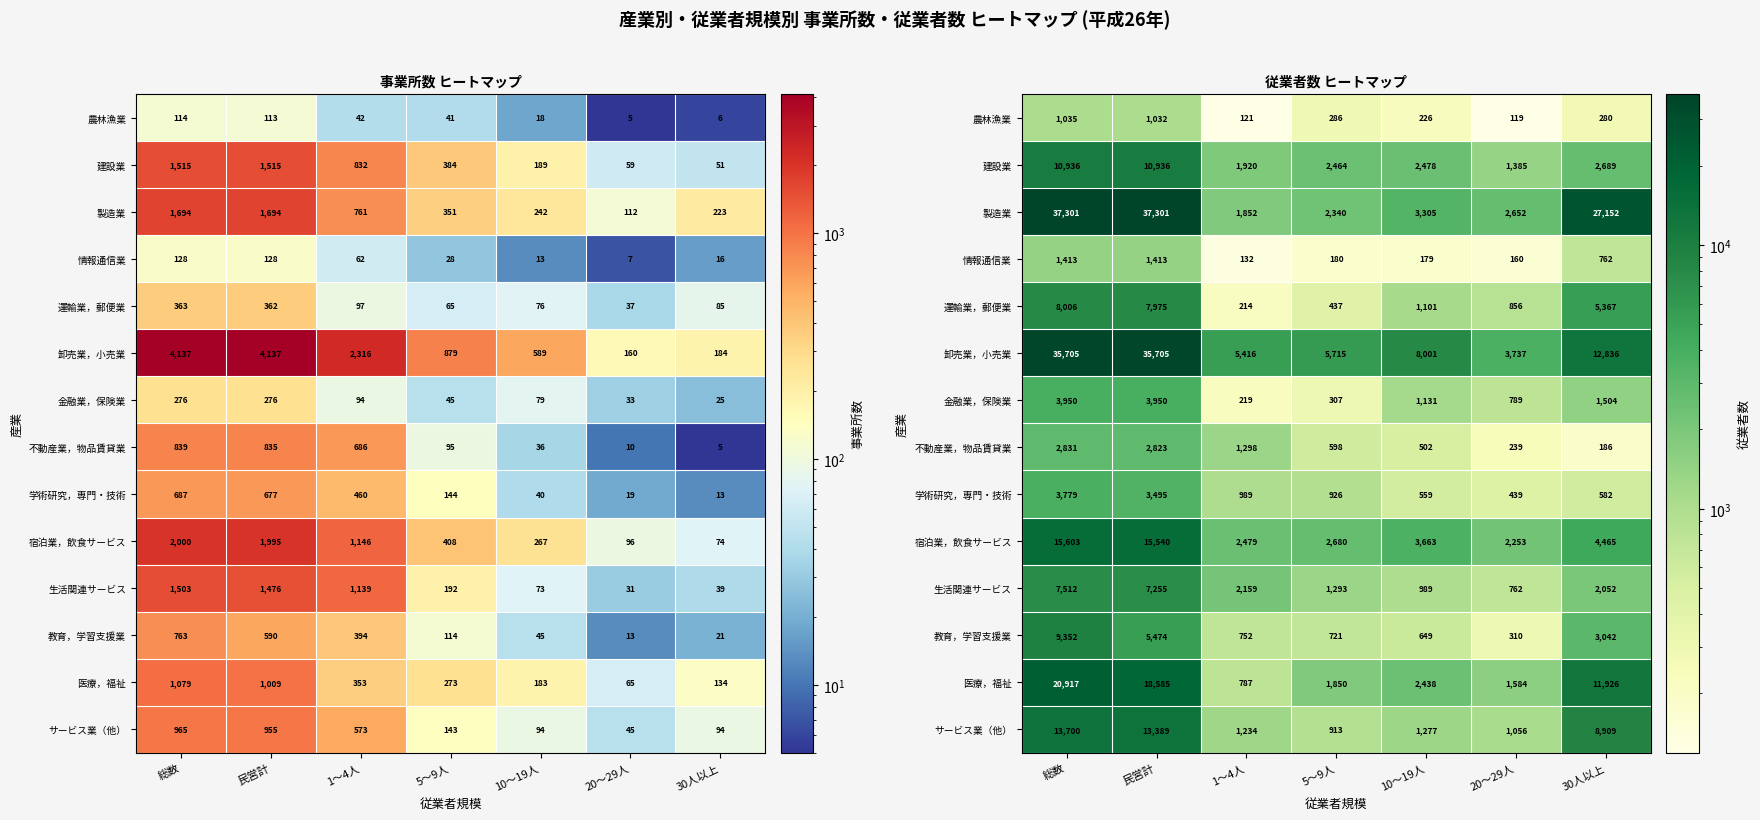

What is the difference between the 情報通信業 values at 10～19人 and 民営計?

1234